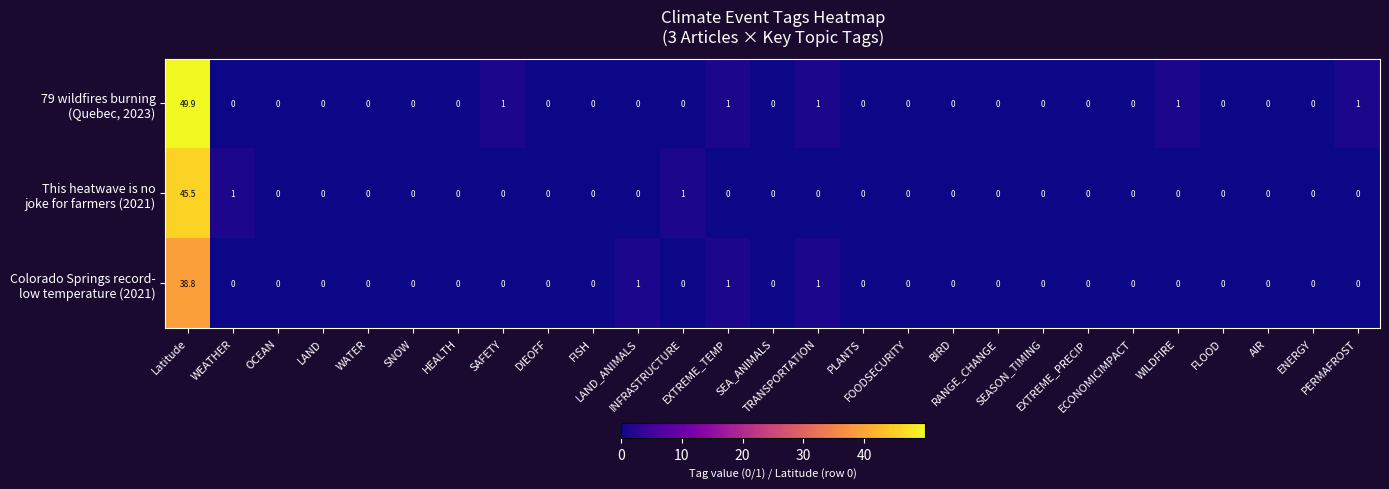

What is the greatest value displayed?

49.9